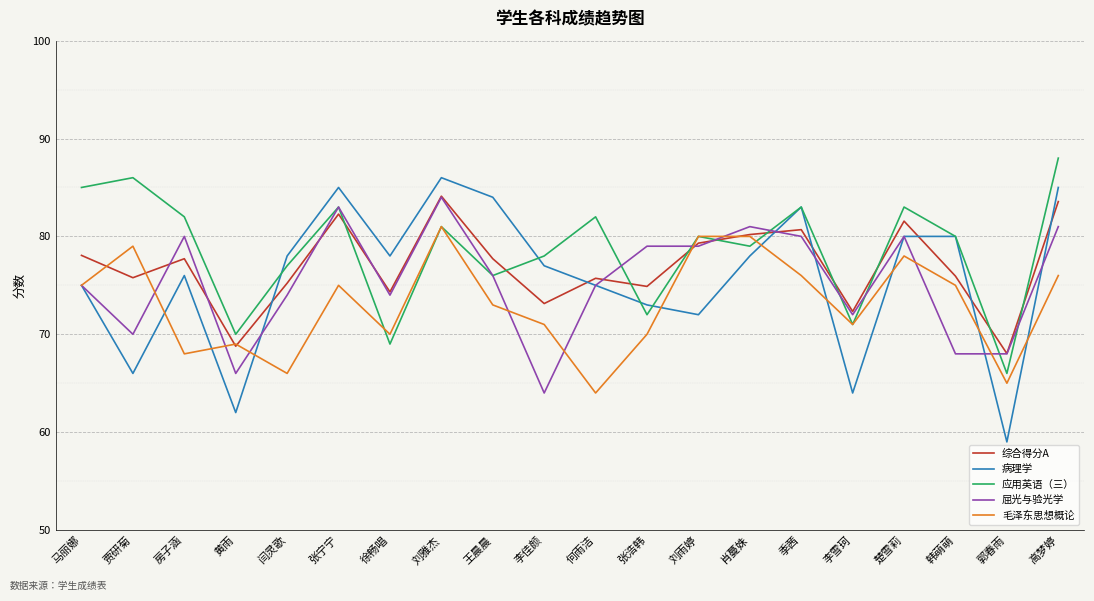

What is the total value across all series at 肖蔓姝?

398.2